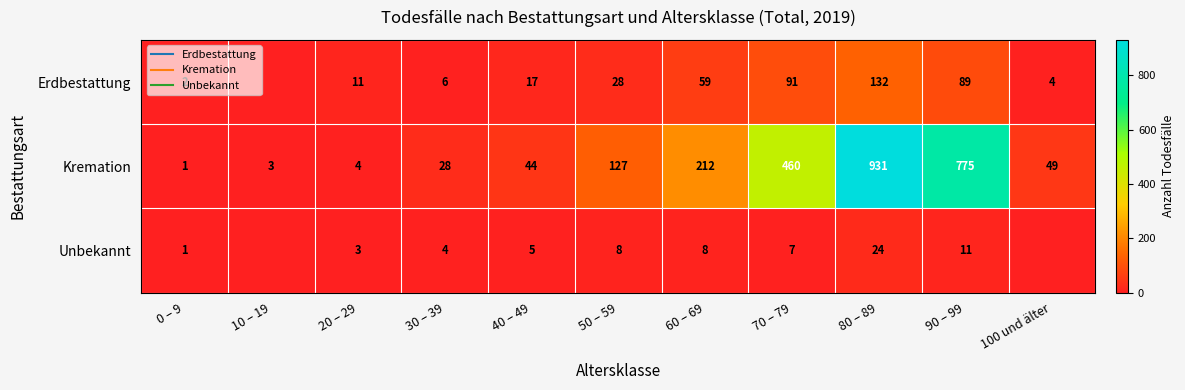

What is the difference between the maximum and minimum values in the Kremation series?

930